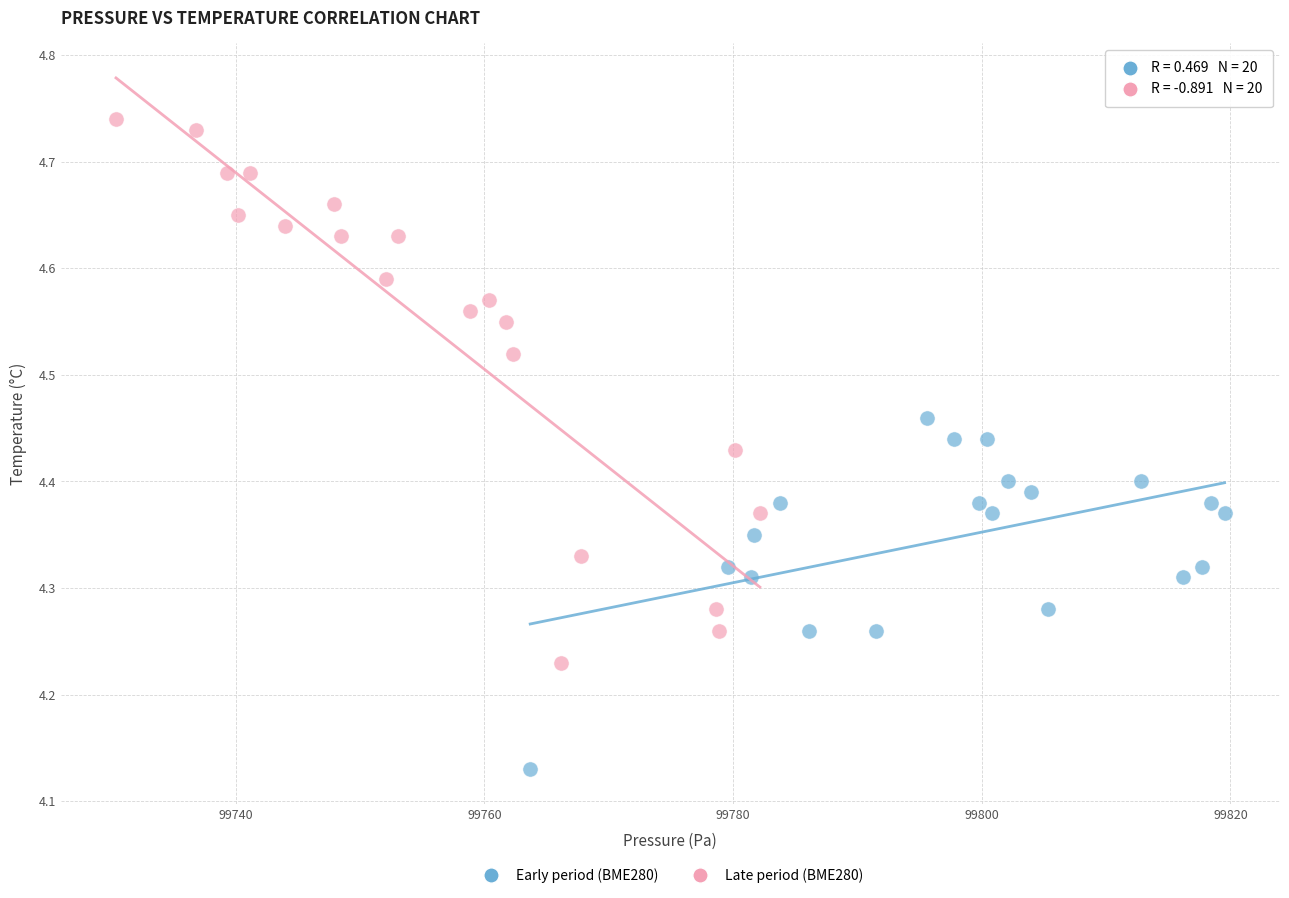

Which series has the widest spread of Y values?

Late period (BME280)